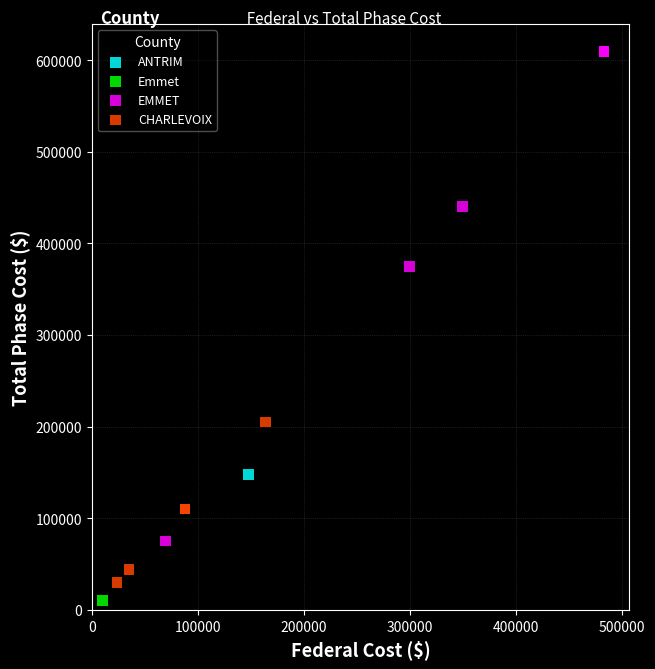

What are all the series names shown in the legend?

ANTRIM, Emmet, EMMET, CHARLEVOIX